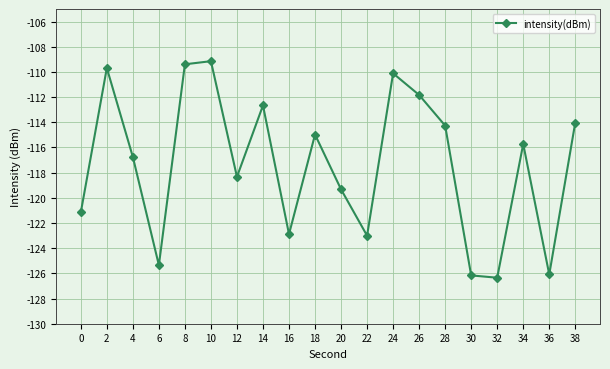

Is this an area chart (filled region under the line)?

No